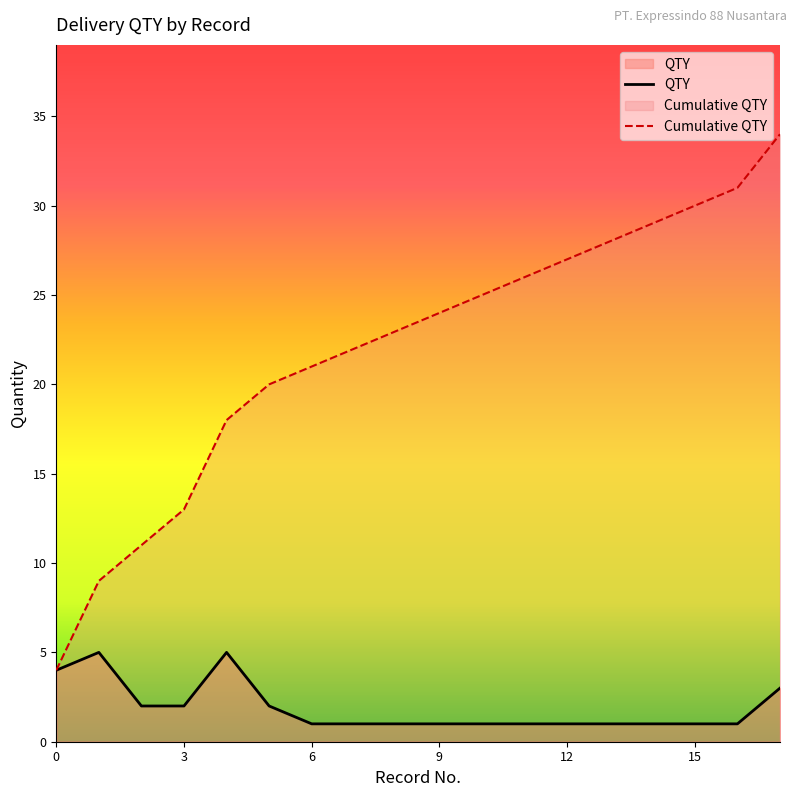

What is the total value across all series at 9?

25